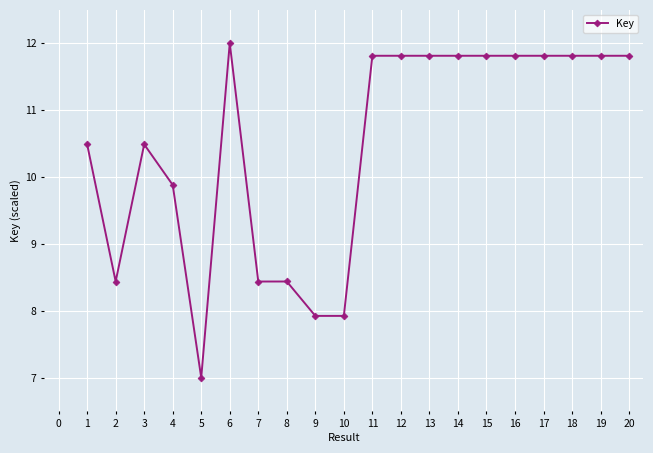

What is the value of the 9th point from the left?

7.9